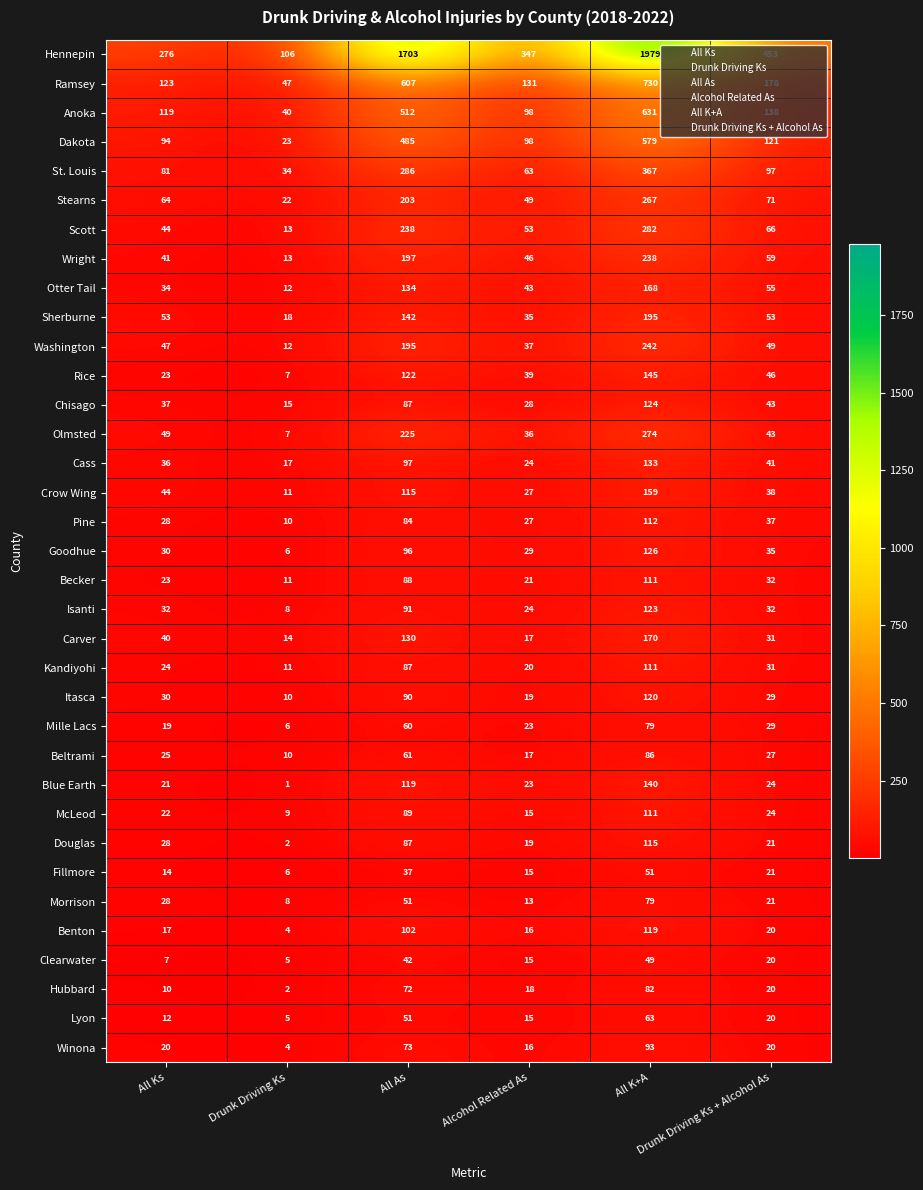

Which series has the largest total across all categories?

Hennepin